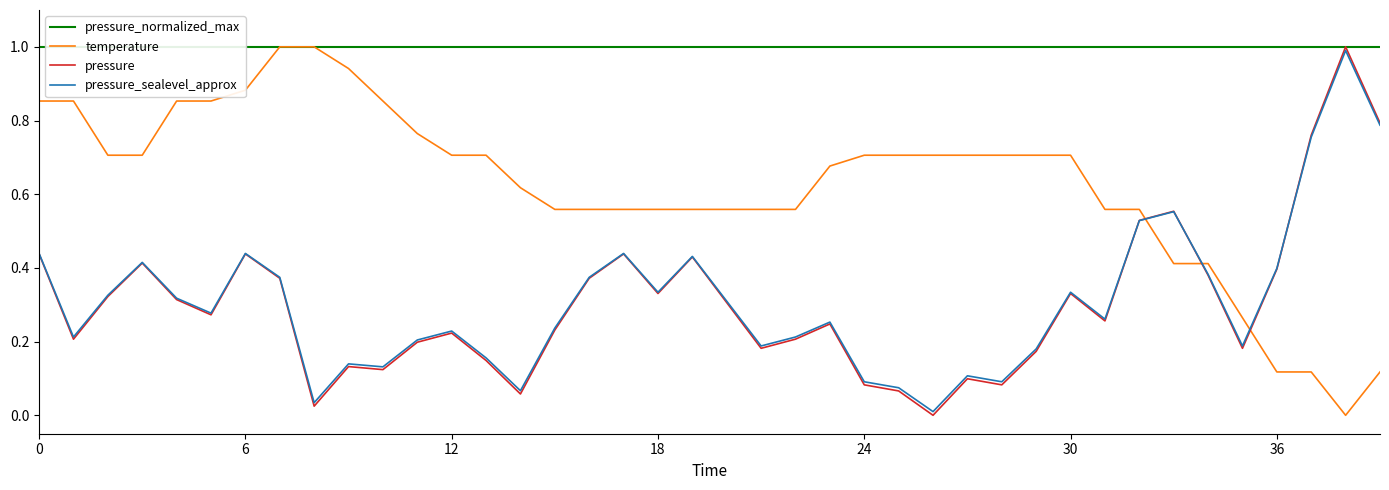

Reading left to right, list all the values displayed in this chart.

pressure_normalized_max: 1.0	1.0	1.0	1.0	1.0	1.0	1.0	1.0	1.0	1.0	1.0	1.0	1.0	1.0	1.0	1.0	1.0	1.0	1.0	1.0	1.0	1.0	1.0	1.0	1.0	1.0	1.0	1.0	1.0	1.0	1.0	1.0	1.0	1.0	1.0	1.0	1.0	1.0	1.0	1.0
temperature: 0.9	0.9	0.7	0.7	0.9	0.9	0.9	1.0	1.0	0.9	0.9	0.8	0.7	0.7	0.6	0.6	0.6	0.6	0.6	0.6	0.6	0.6	0.6	0.7	0.7	0.7	0.7	0.7	0.7	0.7	0.7	0.6	0.6	0.4	0.4	0.3	0.1	0.1	0.0	0.1
pressure: 0.4	0.2	0.3	0.4	0.3	0.3	0.4	0.4	0.0	0.1	0.1	0.2	0.2	0.1	0.1	0.2	0.4	0.4	0.3	0.4	0.3	0.2	0.2	0.2	0.1	0.1	0.0	0.1	0.1	0.2	0.3	0.3	0.5	0.6	0.4	0.2	0.4	0.8	1.0	0.8
pressure_sealevel_approx: 0.4	0.2	0.3	0.4	0.3	0.3	0.4	0.4	0.0	0.1	0.1	0.2	0.2	0.2	0.1	0.2	0.4	0.4	0.3	0.4	0.3	0.2	0.2	0.3	0.1	0.1	0.0	0.1	0.1	0.2	0.3	0.3	0.5	0.6	0.4	0.2	0.4	0.8	1.0	0.8